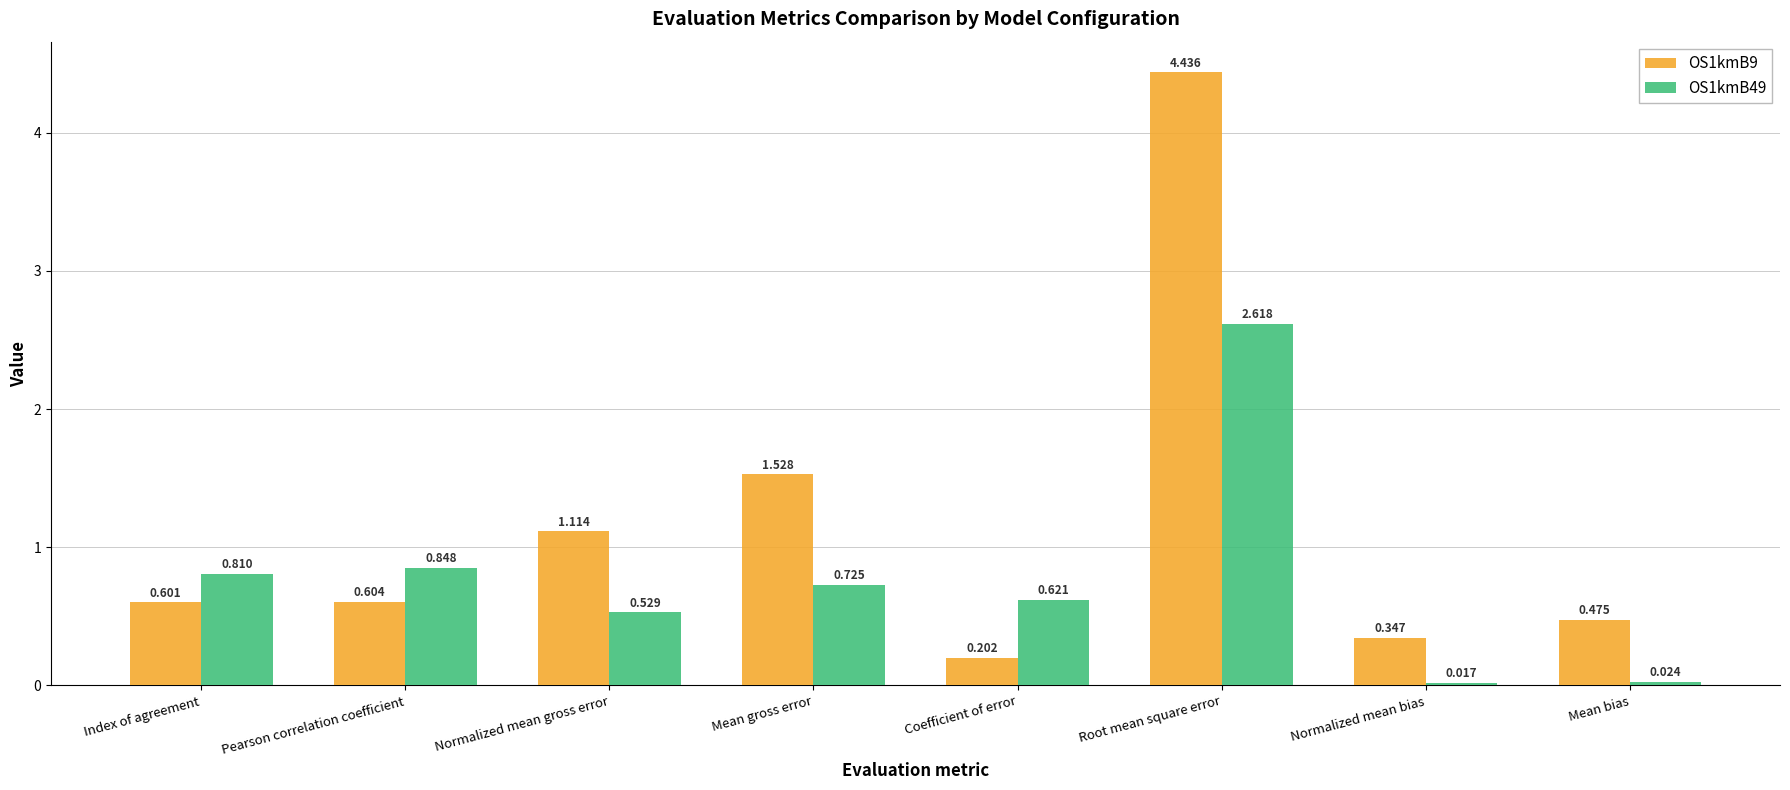

Which series has the largest total across all categories?

OS1kmB9